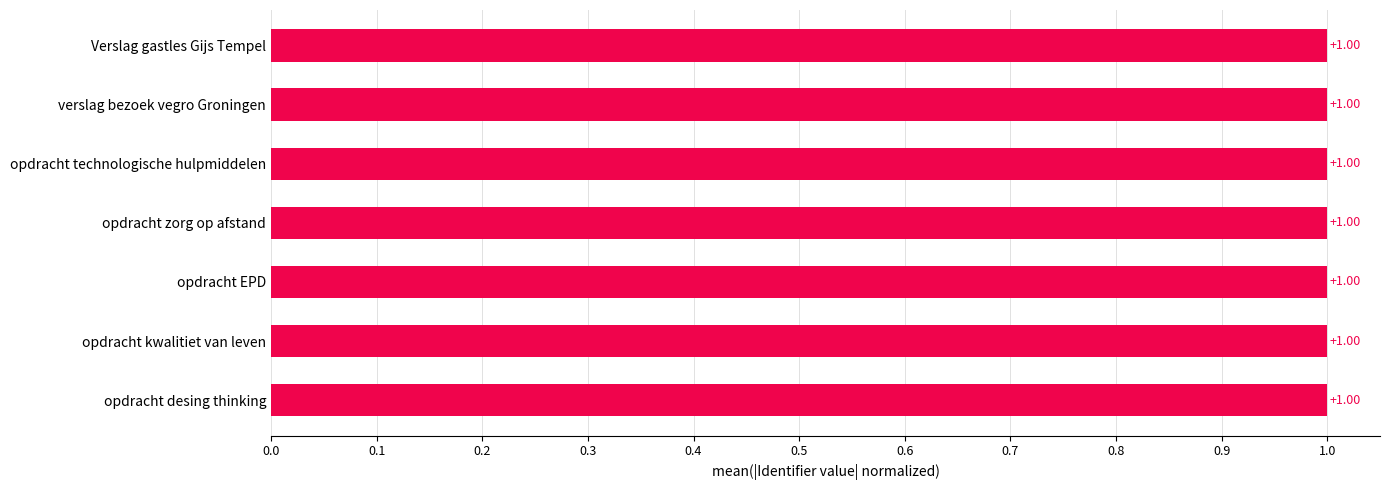

At which label is the value closest to 0?

opdracht desing thinking